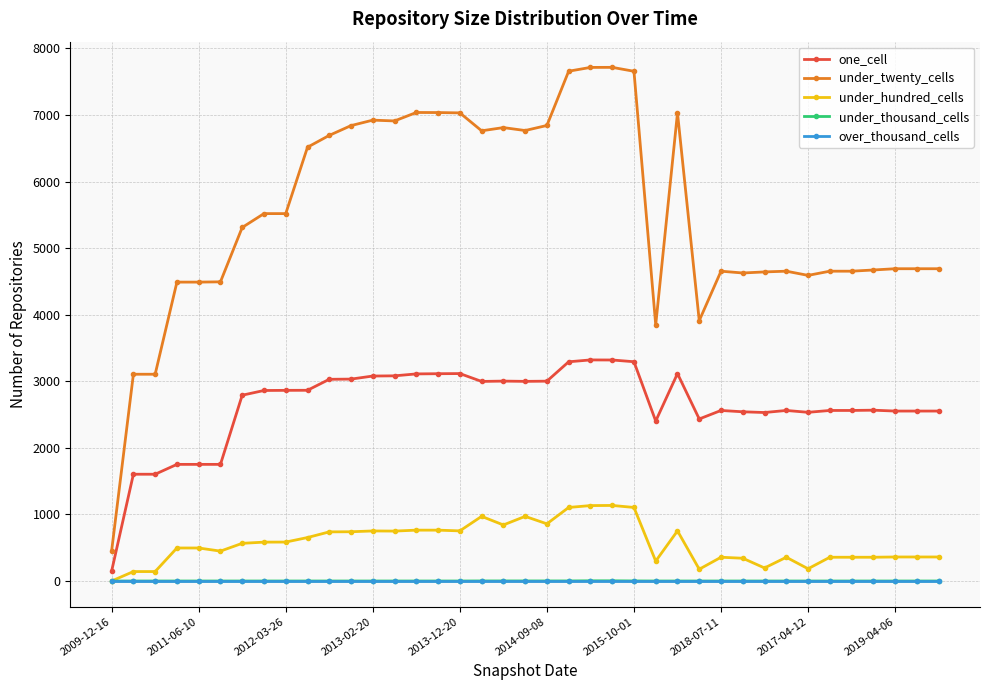

True or false: under_twenty_cells and under_hundred_cells cross at least once.

False